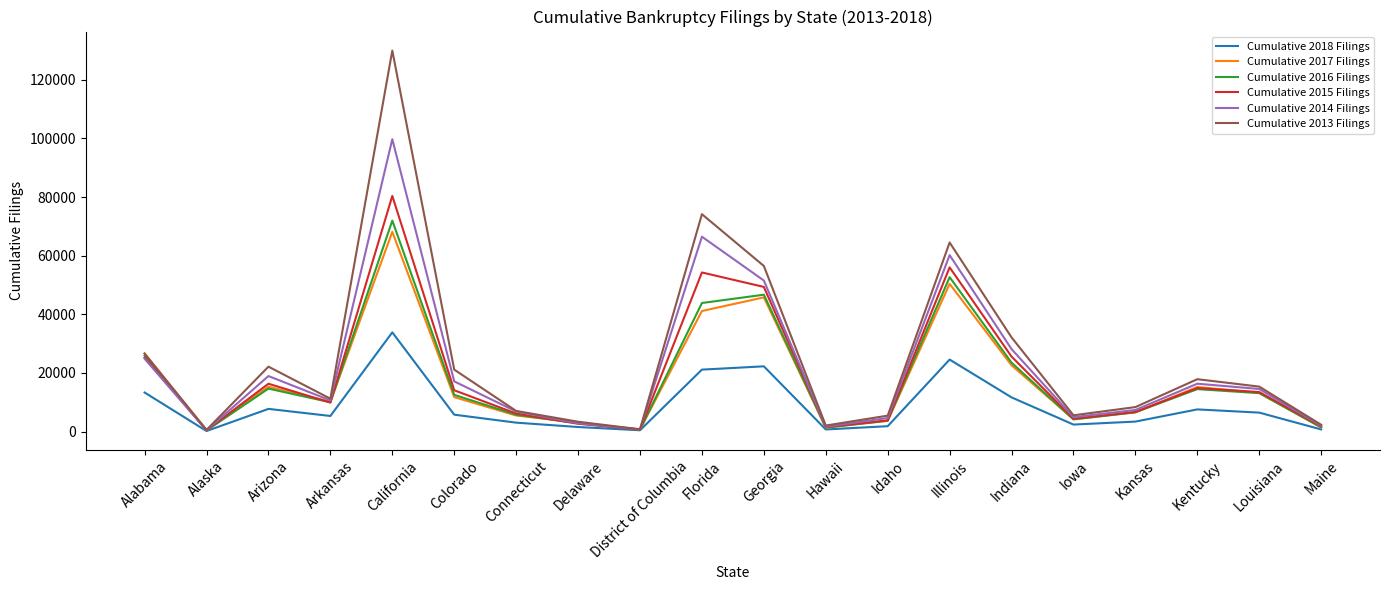

Which series has the largest range (max minus min)?

Cumulative 2013 Filings